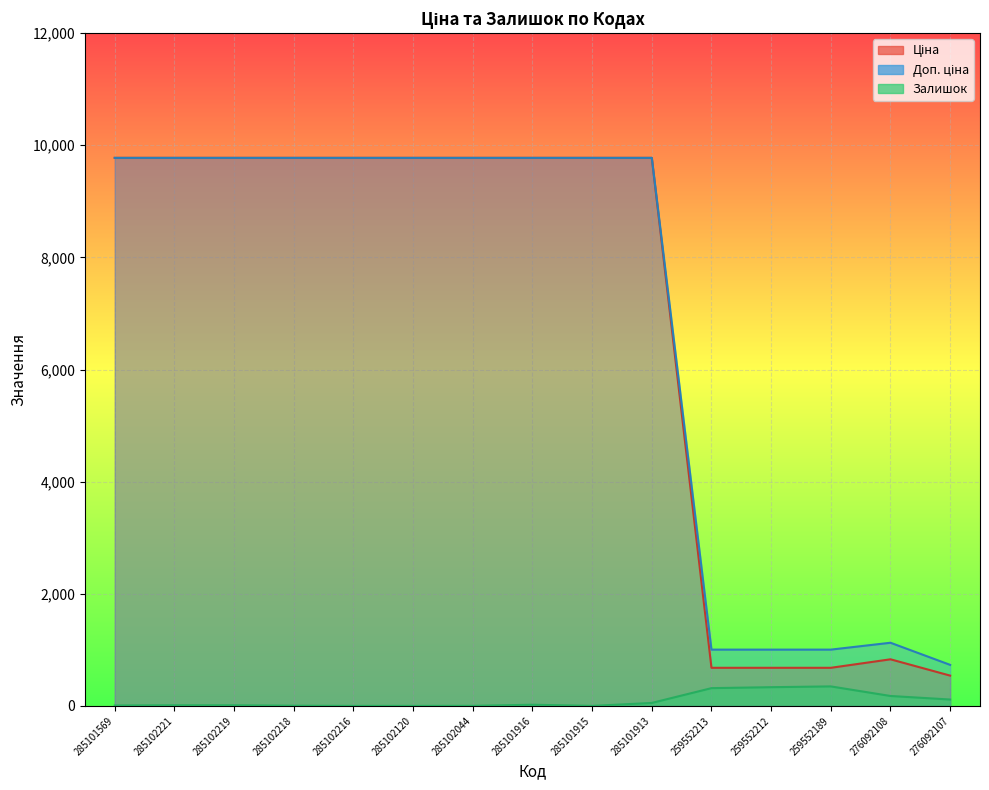

What is the label of the 5th point from the left?

285102216